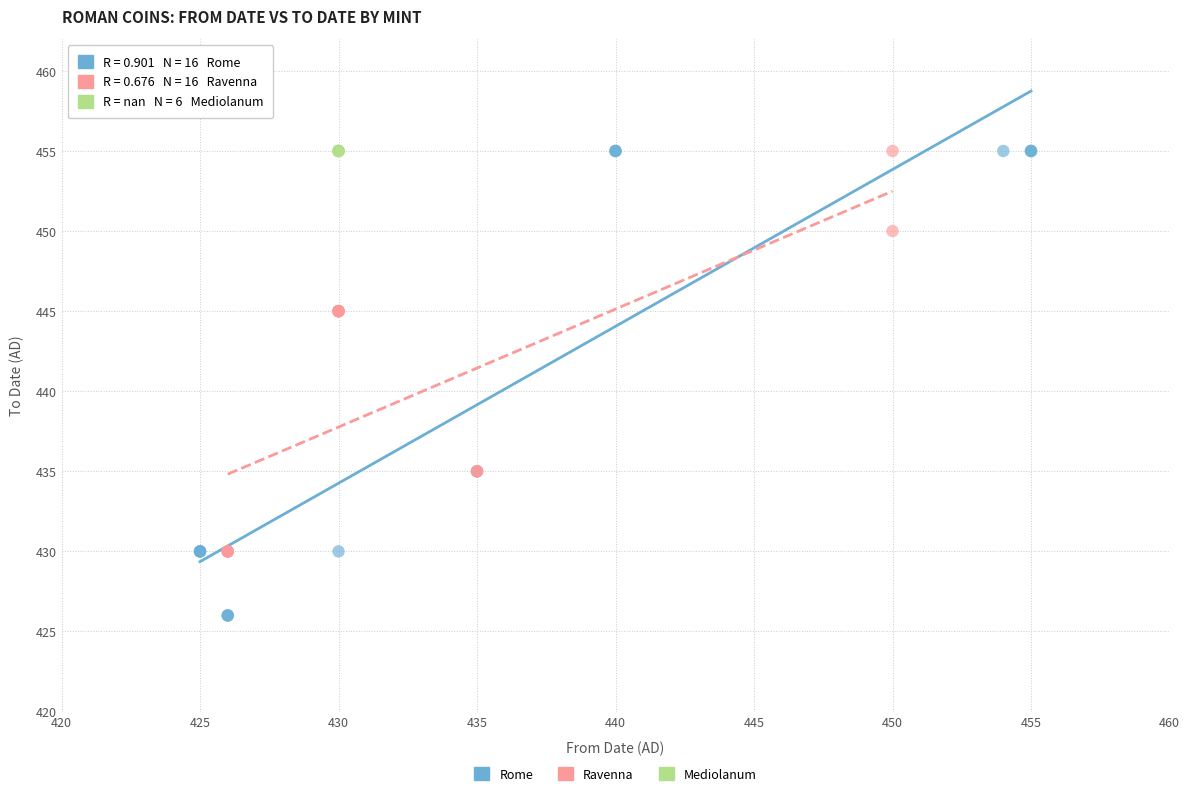

Which series reaches the minimum Y coordinate?

Rome